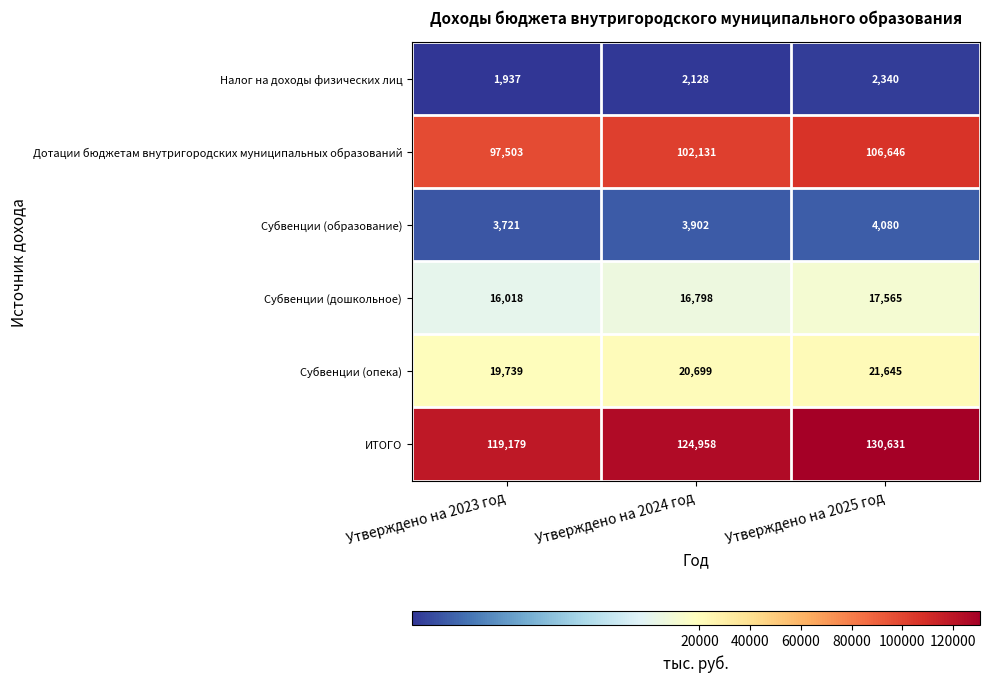

The Налог на доходы физических лиц series shows 2340 at Утверждено на 2025 год. True or false?

True